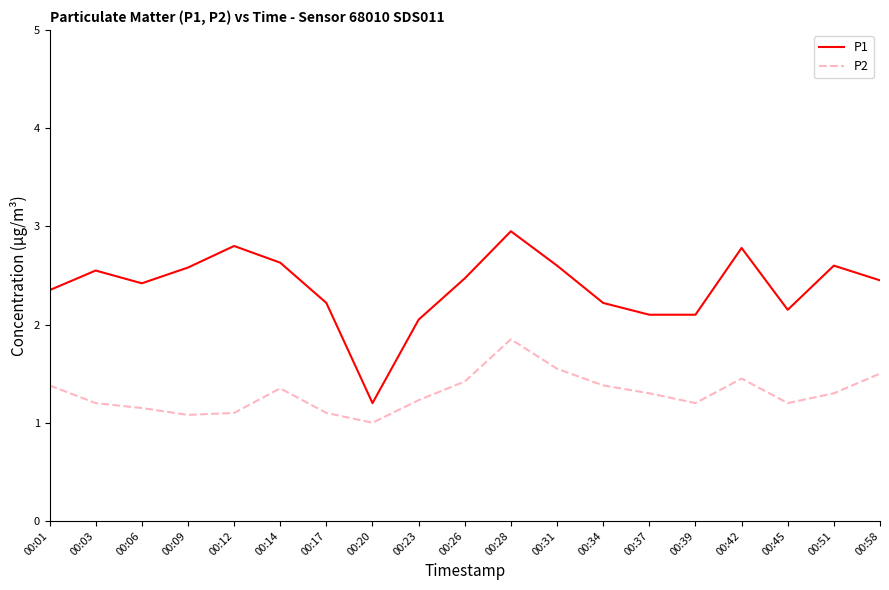

At 00:20, list the series in order from smallest to largest.

P2, P1